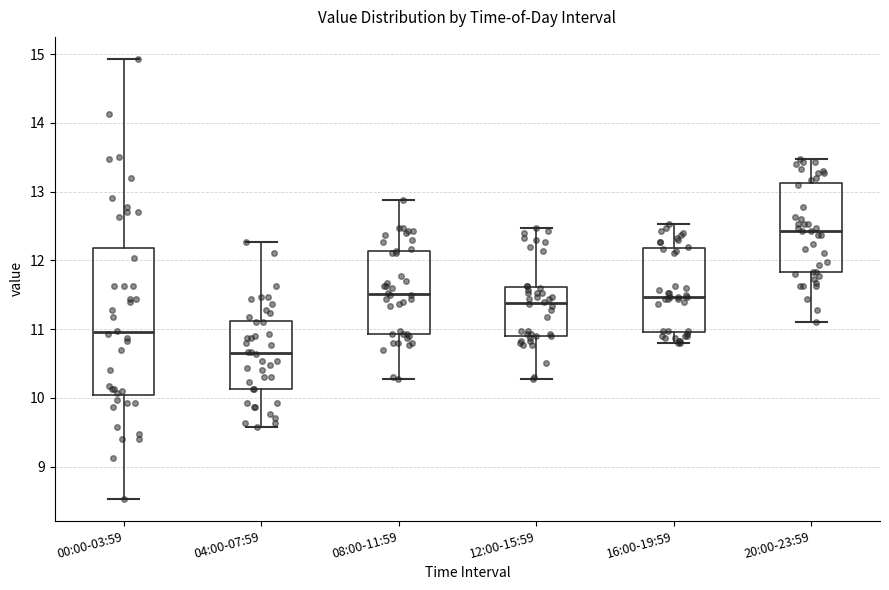

Reading left to right, transcribe this box plot: for each box, give where its median line is, the range the box spans, and where its two whiskers end, as read against the y-axis. The values are not printed on the chart, so give them approximately, as read against the axis.

00:00-03:59: median 11.0, box 10.0 to 12.2, whiskers 8.5 to 14.9
04:00-07:59: median 10.7, box 10.1 to 11.1, whiskers 9.6 to 12.3
08:00-11:59: median 11.5, box 10.9 to 12.1, whiskers 10.3 to 12.9
12:00-15:59: median 11.4, box 10.9 to 11.6, whiskers 10.3 to 12.5
16:00-19:59: median 11.5, box 11.0 to 12.2, whiskers 10.8 to 12.5
20:00-23:59: median 12.4, box 11.8 to 13.1, whiskers 11.1 to 13.5